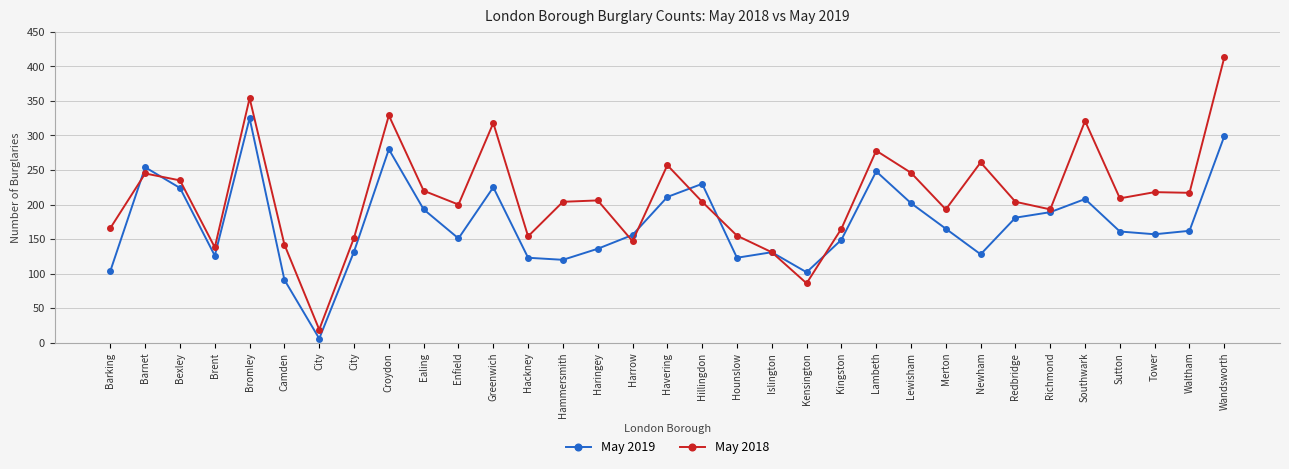

Reading right to left, what are all the values shown in this chart?

May 2019: Wandsworth=299	Waltham=162	Tower=157	Sutton=161	Southwark=208	Richmond=189	Redbridge=181	Newham=128	Merton=165	Lewisham=202	Lambeth=248	Kingston=149	Kensington=102	Islington=131	Hounslow=123	Hillingdon=230	Havering=211	Harrow=156	Haringey=136	Hammersmith=120	Hackney=123	Greenwich=225	Enfield=151	Ealing=193	Croydon=280	City=132	City=6	Camden=91	Bromley=325	Brent=126	Bexley=224	Barnet=254	Barking=104
May 2018: Wandsworth=413	Waltham=217	Tower=218	Sutton=209	Southwark=321	Richmond=193	Redbridge=204	Newham=261	Merton=193	Lewisham=246	Lambeth=278	Kingston=165	Kensington=86	Islington=131	Hounslow=155	Hillingdon=204	Havering=257	Harrow=147	Haringey=206	Hammersmith=204	Hackney=154	Greenwich=318	Enfield=200	Ealing=220	Croydon=329	City=152	City=19	Camden=142	Bromley=354	Brent=138	Bexley=235	Barnet=245	Barking=166